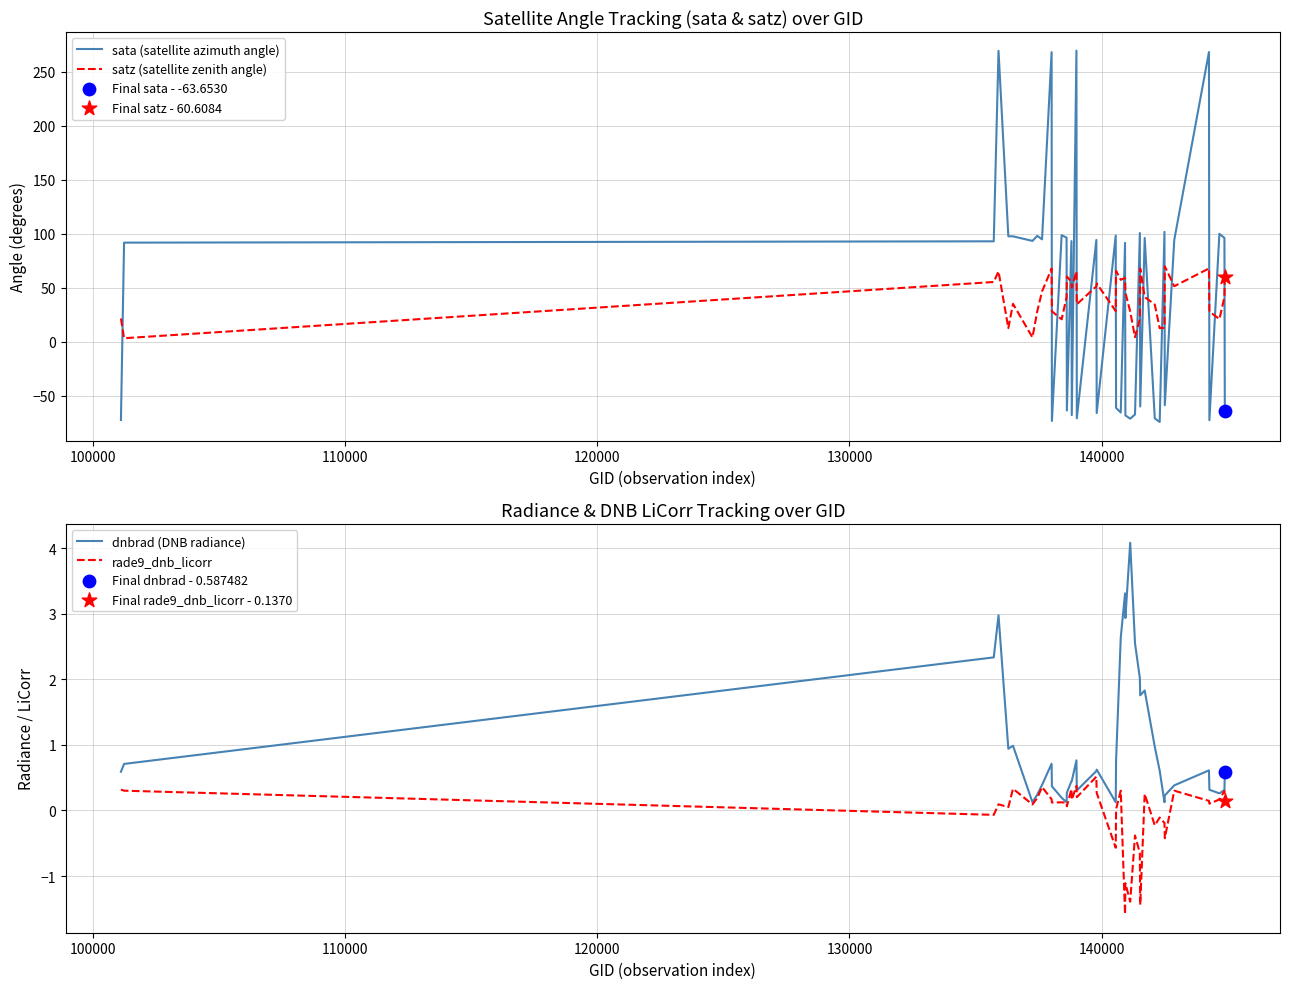

What are all the series names shown in the legend?

sata (satellite azimuth angle), satz (satellite zenith angle), dnbrad (DNB radiance), rade9_dnb_licorr